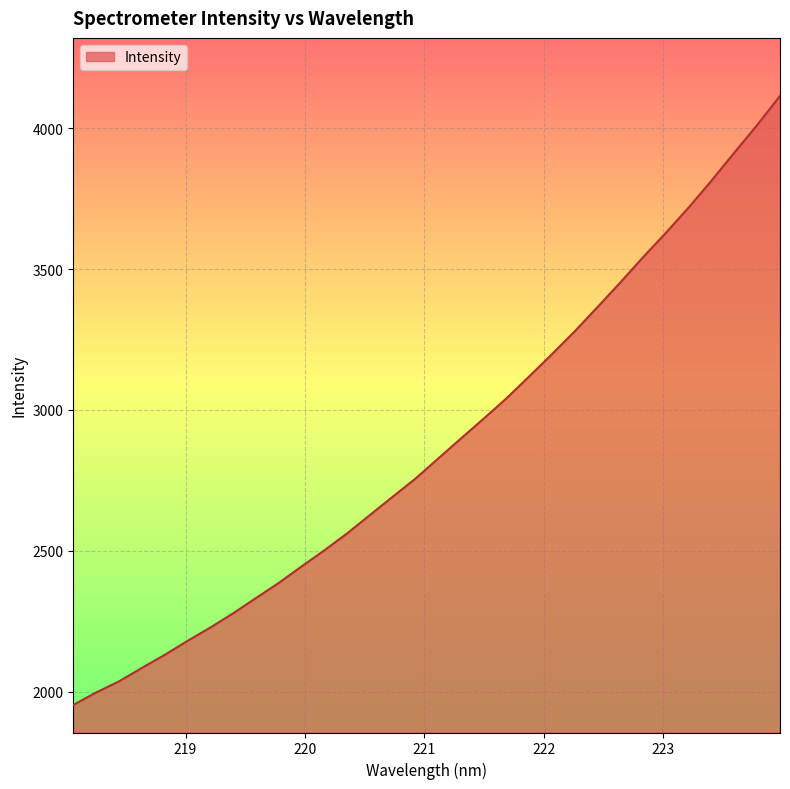

What is the greatest value displayed?

4113.9